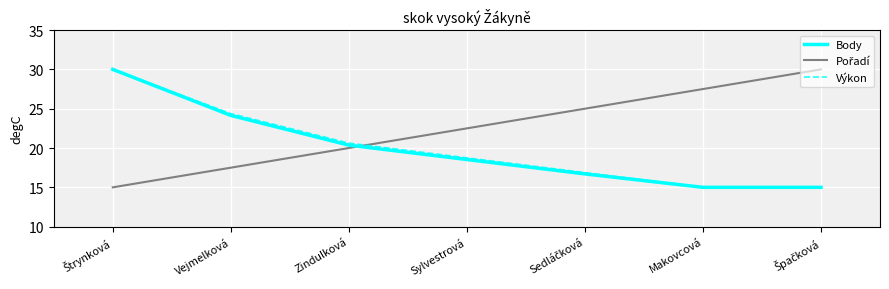

What is the smallest value displayed?

15.0